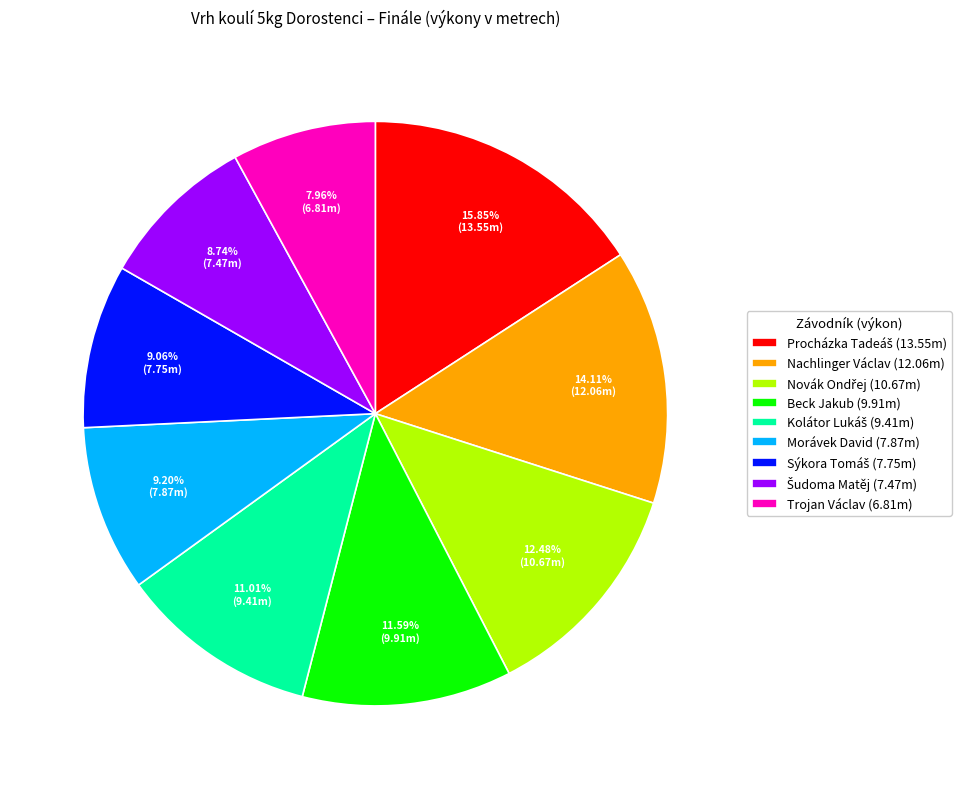

Approximately how many times larger is the value at Nachlinger Václav (12.06m) compared to Beck Jakub (9.91m)?

1.2